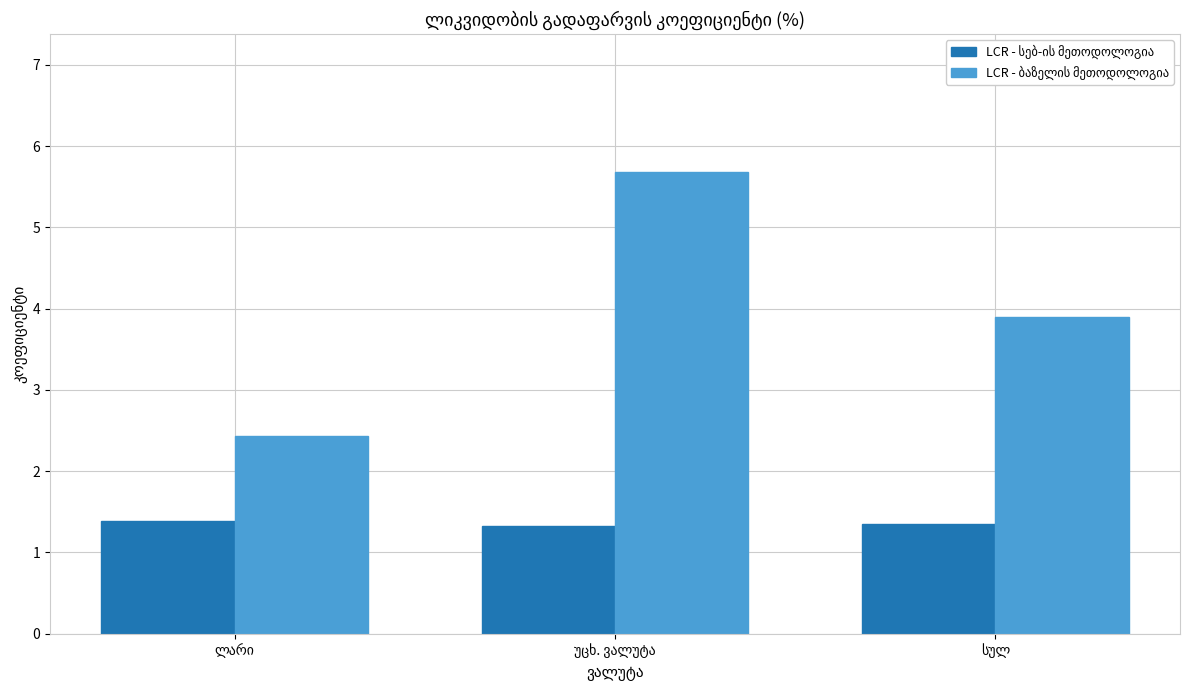

Are the bars horizontal?

No